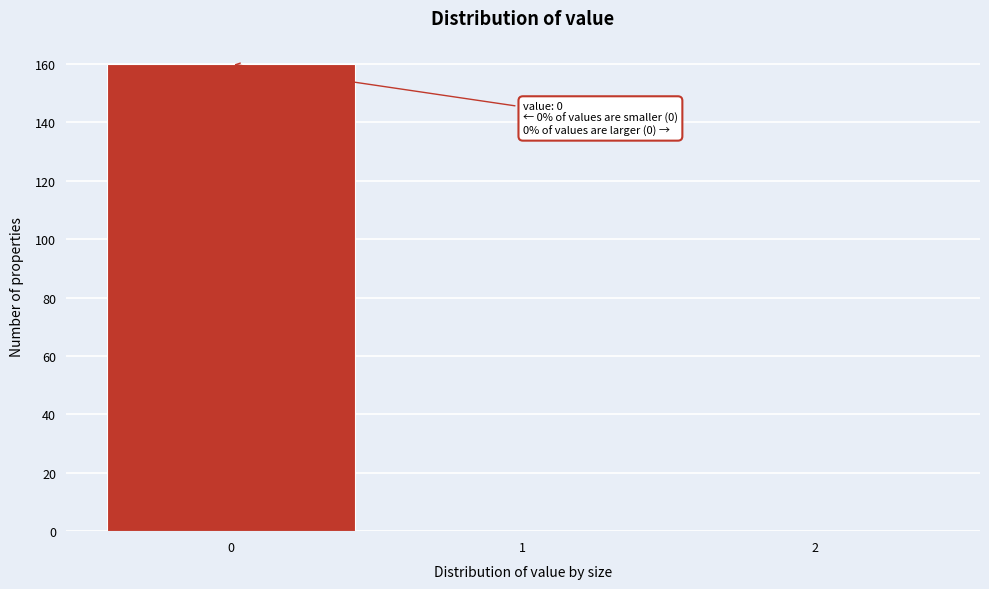

Reading left to right, extract all data points from this chart.

0=160	1=0	2=0